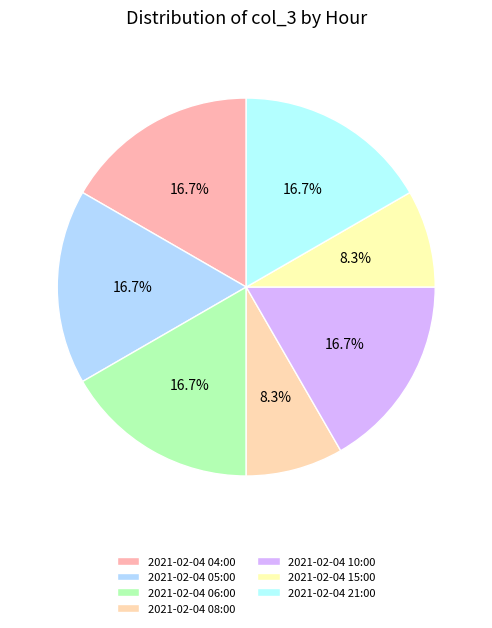

Rank the categories by value from highest to lowest.

2021-02-04 04:00, 2021-02-04 05:00, 2021-02-04 06:00, 2021-02-04 10:00, 2021-02-04 21:00, 2021-02-04 08:00, 2021-02-04 15:00